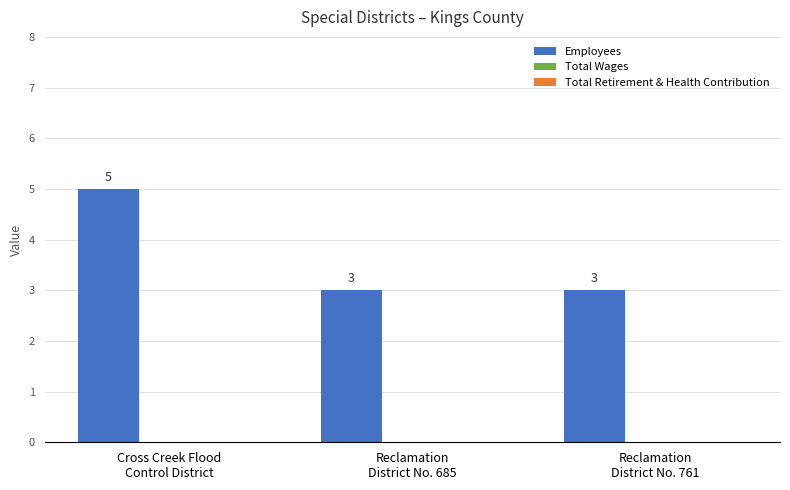

Reading right to left, what are all the values shown in this chart?

3	3	5